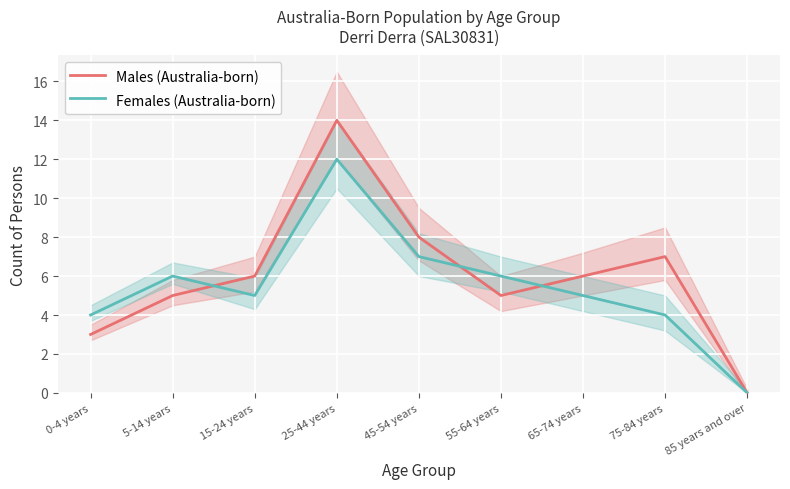

At which label does Males (Australia-born) first exceed 6?

25-44 years